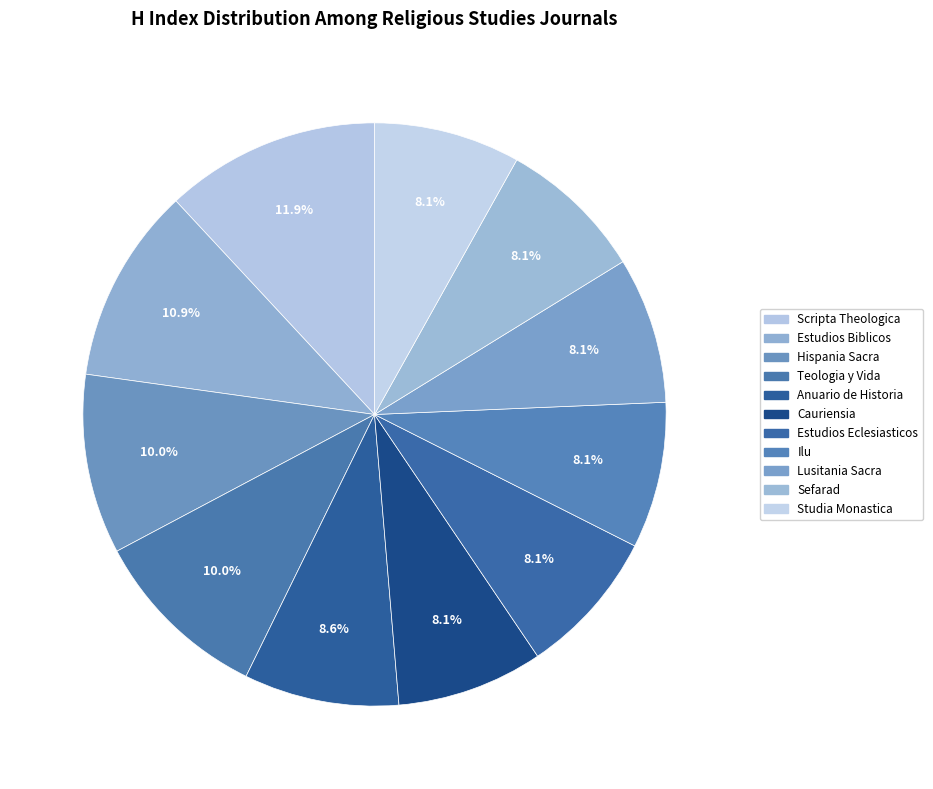

To the nearest percent, what portion does Cauriensia represent?

8%